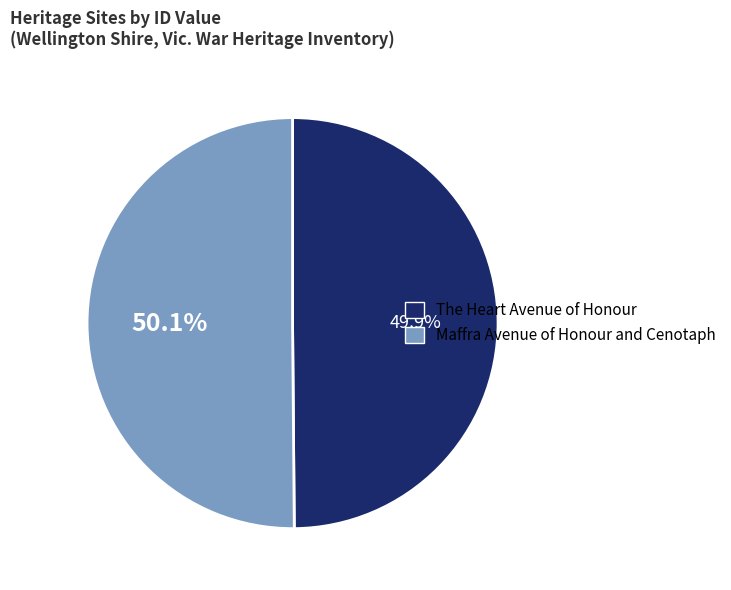

How many slices are in this pie chart?

2